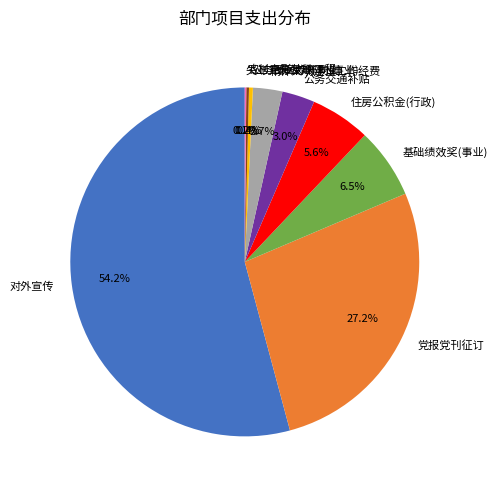

To the nearest percent, what is the difference between the largest and smallest slice percentages?

54%